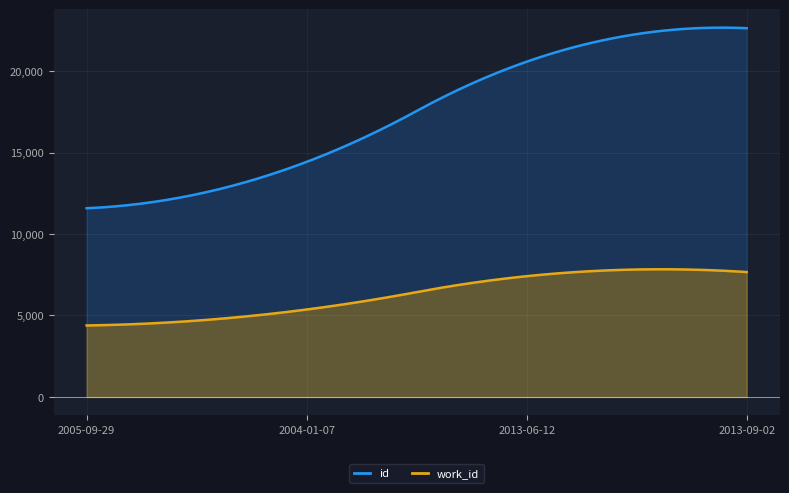

What is the total value across all series at 2005-09-29?

15968